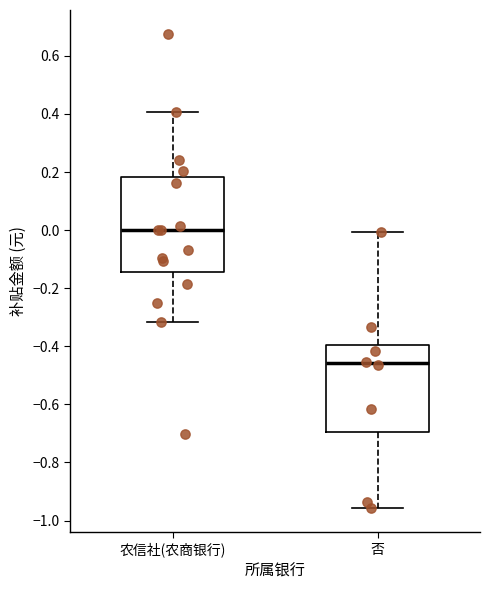

Which box is the tallest, from its lower edge to its upper edge?

农信社(农商银行)